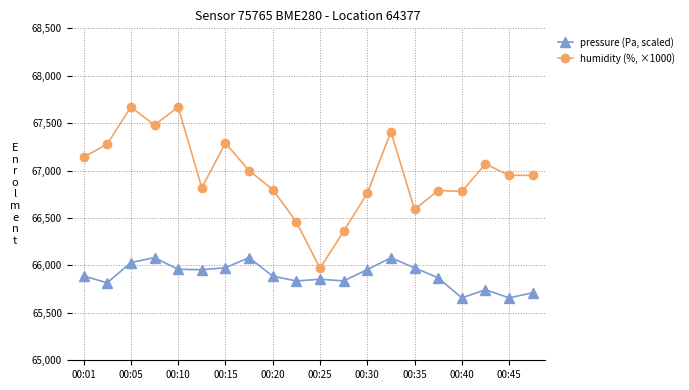

True or false: pressure (Pa, scaled) and humidity (%, ×1000) cross at least once.

False